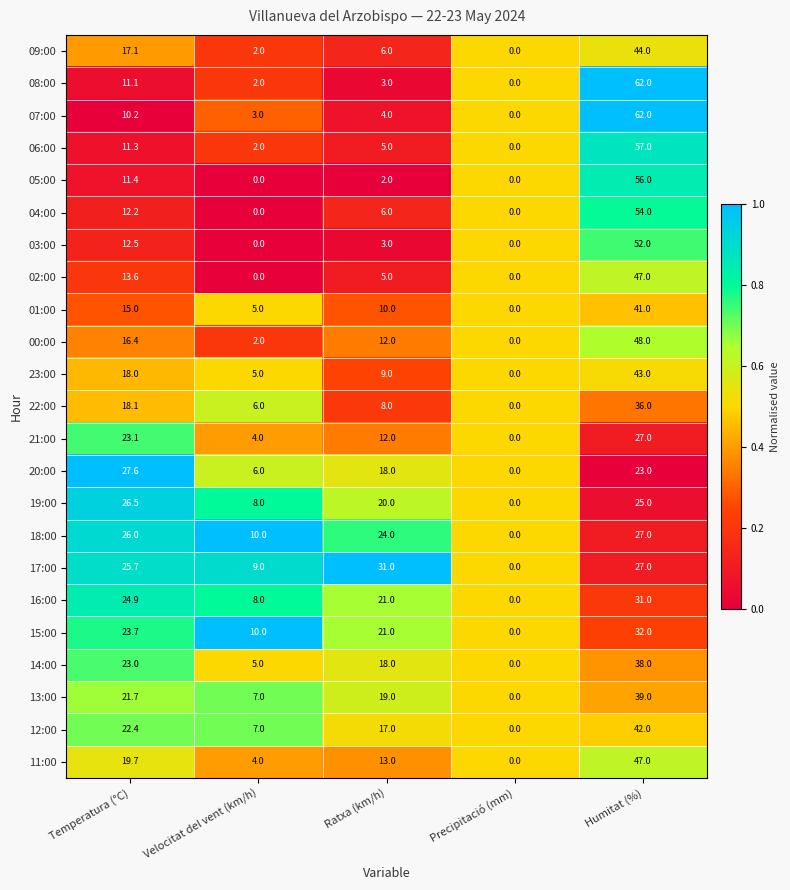

At which category does the chart reach its peak across all series?

Humitat (%)